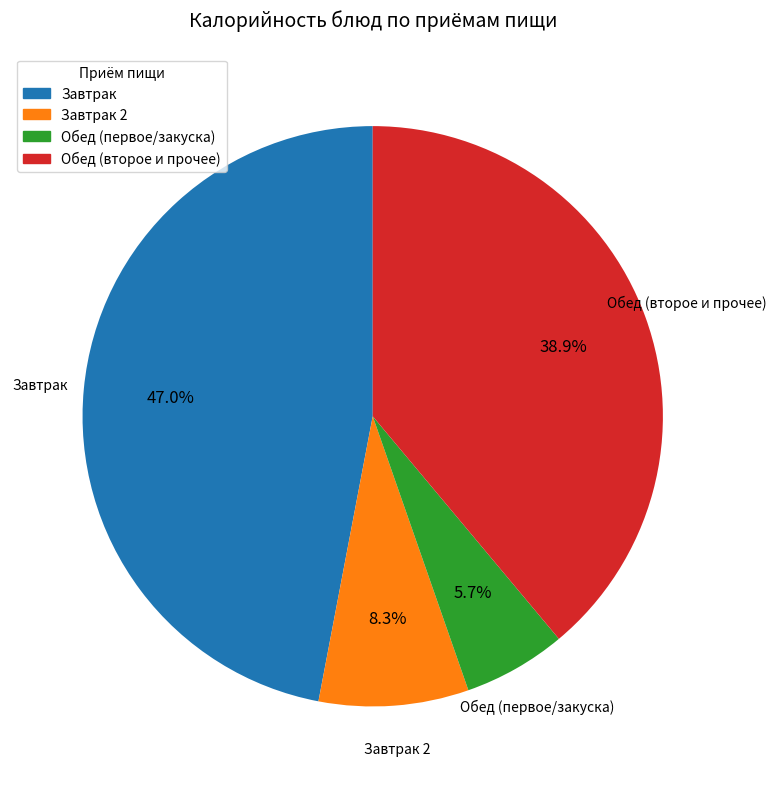

Is there a majority slice in this chart?

No